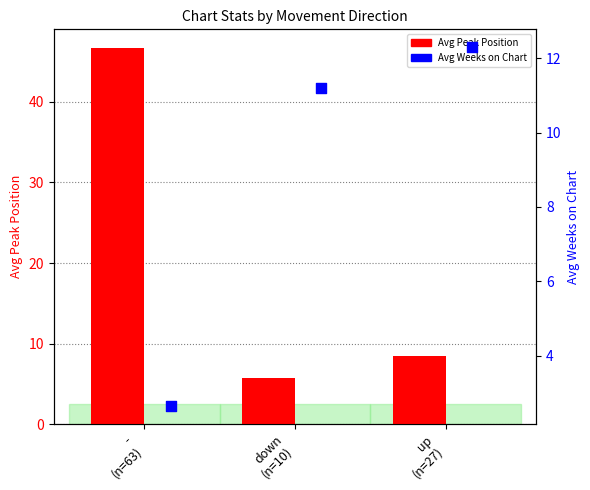

What is the total value across all series at down
(n=10)?

16.9